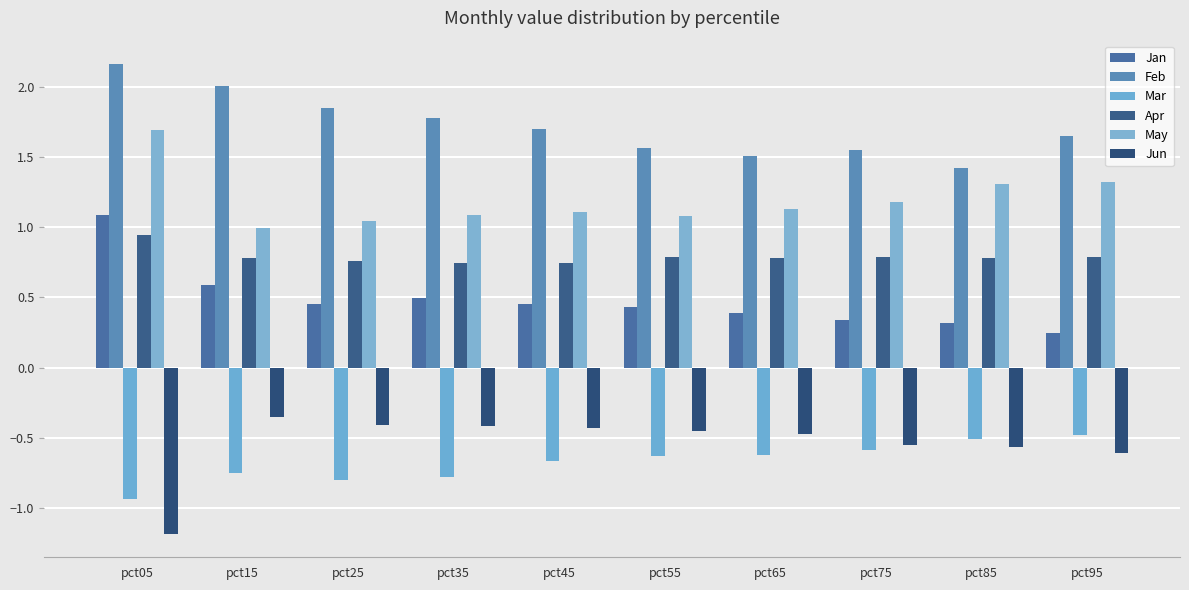

How many series are shown in this chart?

6